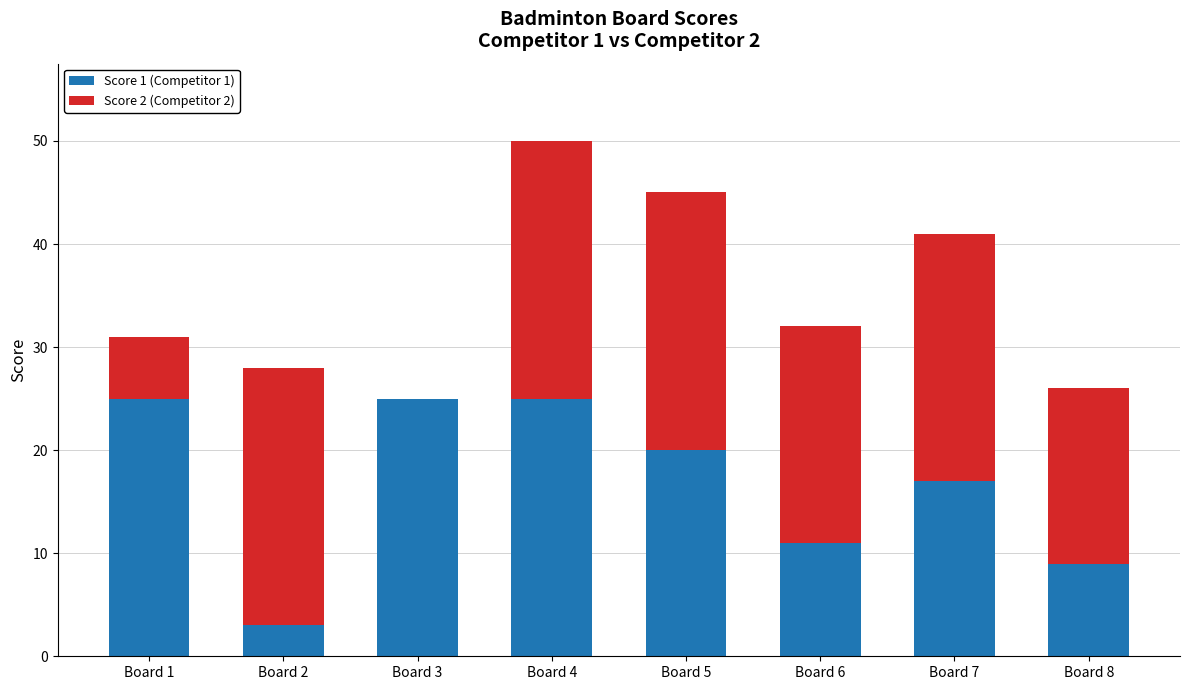

Are the bars horizontal?

No